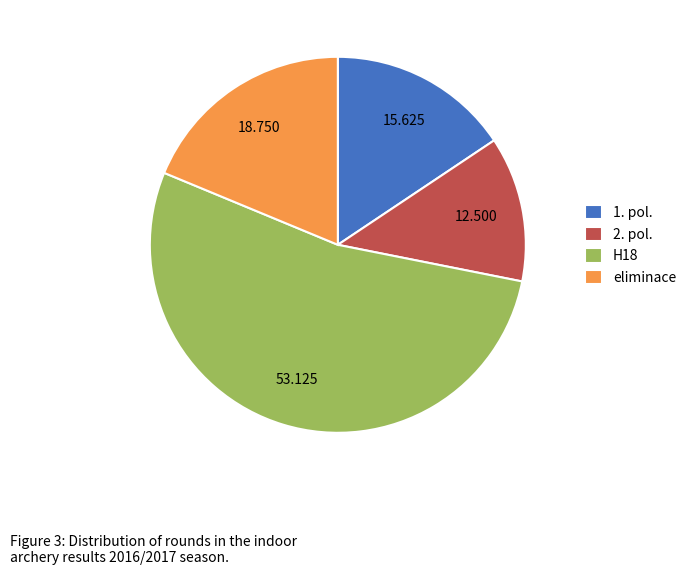

Between eliminace and 2. pol., which is larger?

eliminace